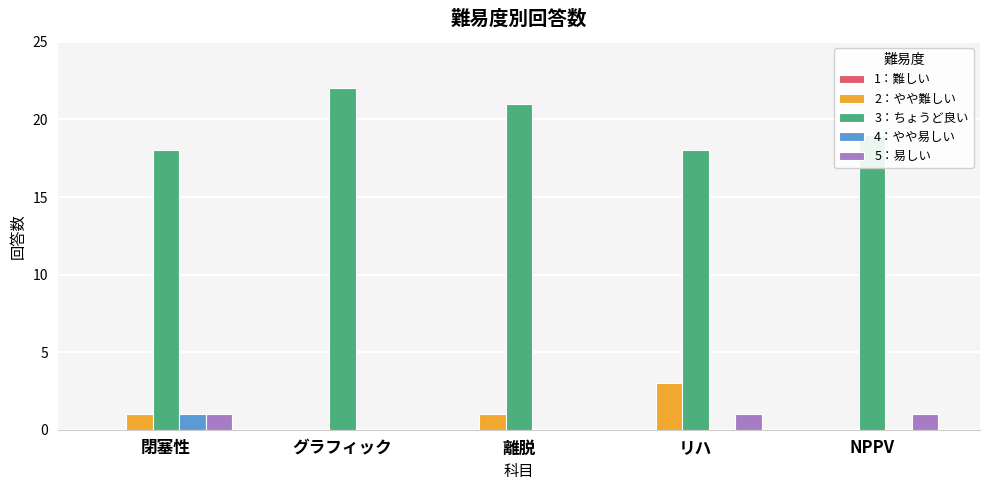

How many series are shown in this chart?

4